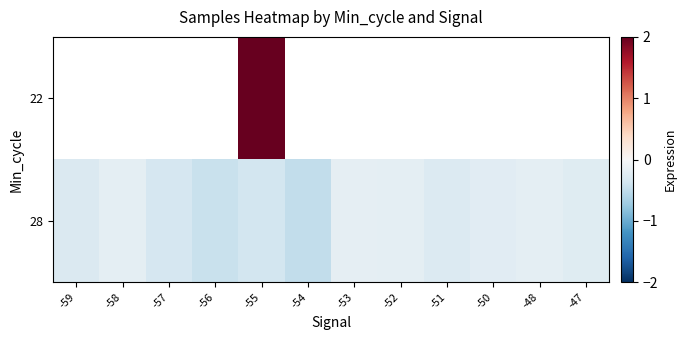

At which category does the chart reach its minimum across all series?

-54